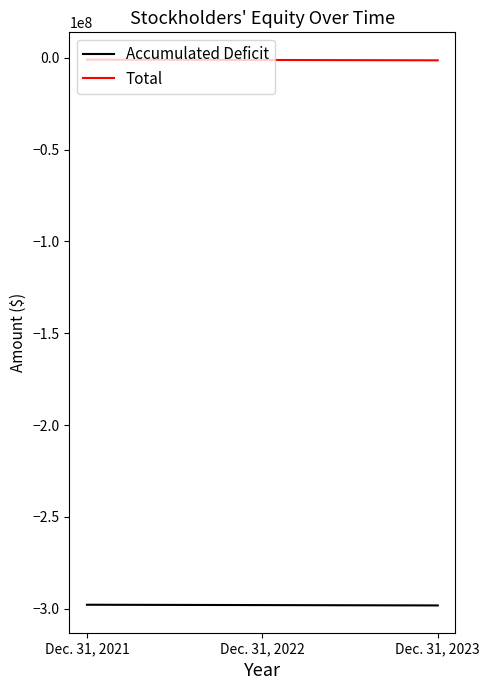

Is the value of Accumulated Deficit at Dec. 31, 2021 greater than the value of Total at Dec. 31, 2022?

No